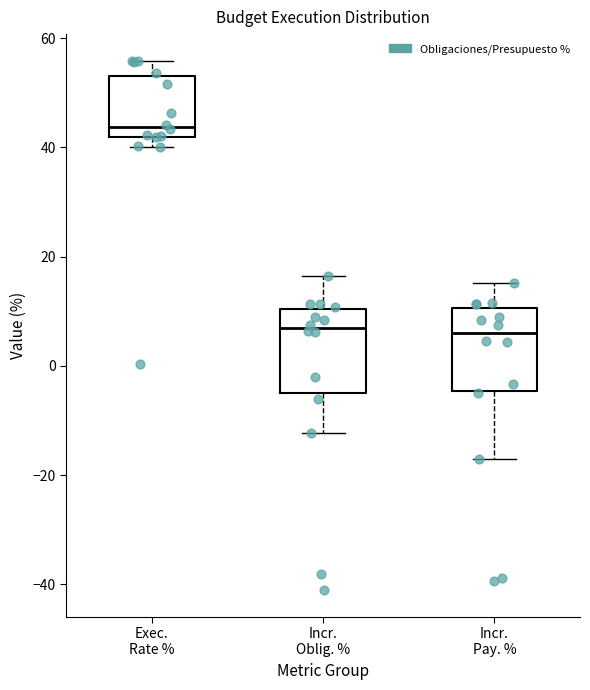

Reading left to right, read every box against the y-axis: the position of its median line, the range the box covers, and the ends of its whiskers. The values are not printed on the chart, so give them approximately, as read against the axis.

Exec. Rate %: median 44, box 42 to 54, whiskers 40 to 56
Incr. Oblig. %: median 6, box -6 to 10, whiskers -12 to 16
Incr. Pay. %: median 6, box -4 to 10, whiskers -18 to 16